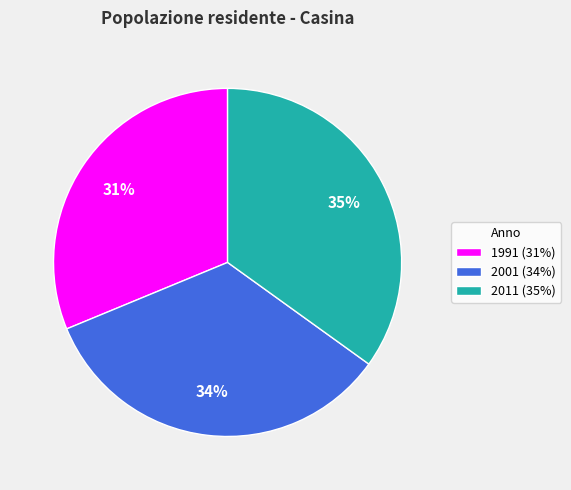

The 2011 slice represents 35% of the pie. True or false?

True